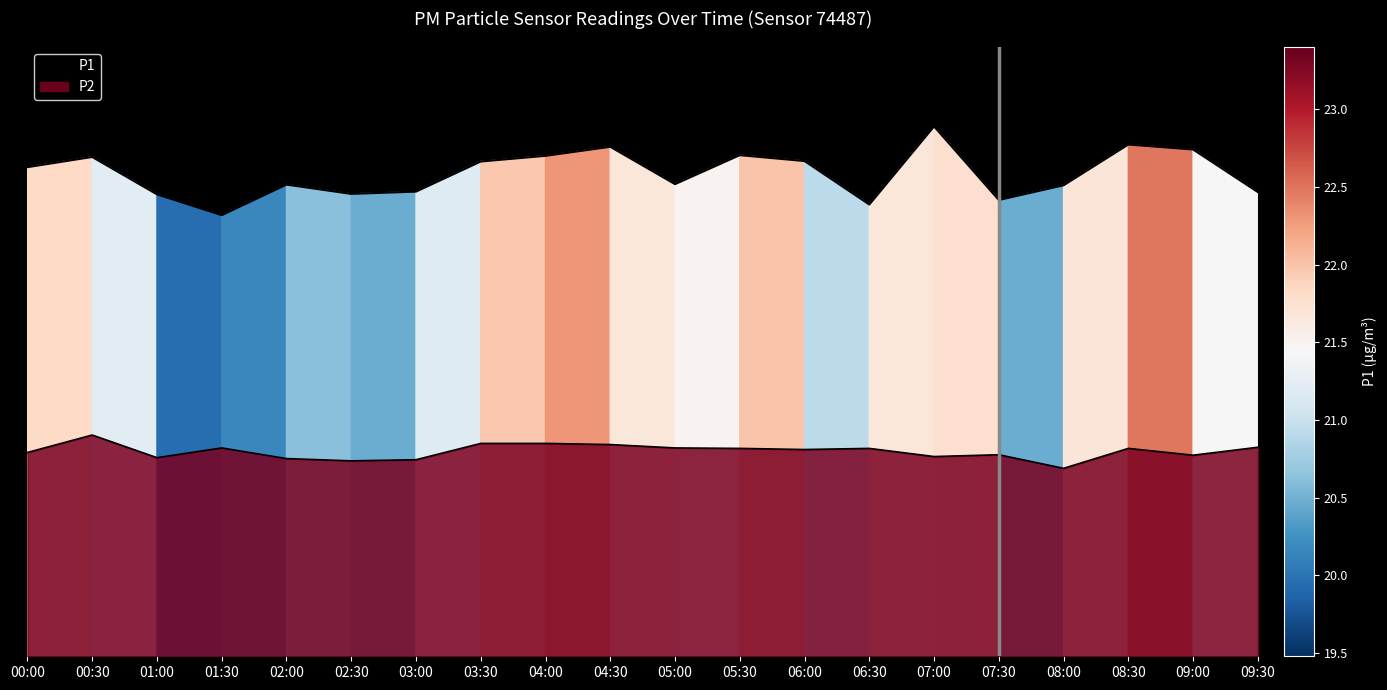

Does the chart display data point markers on the line(s)?

No